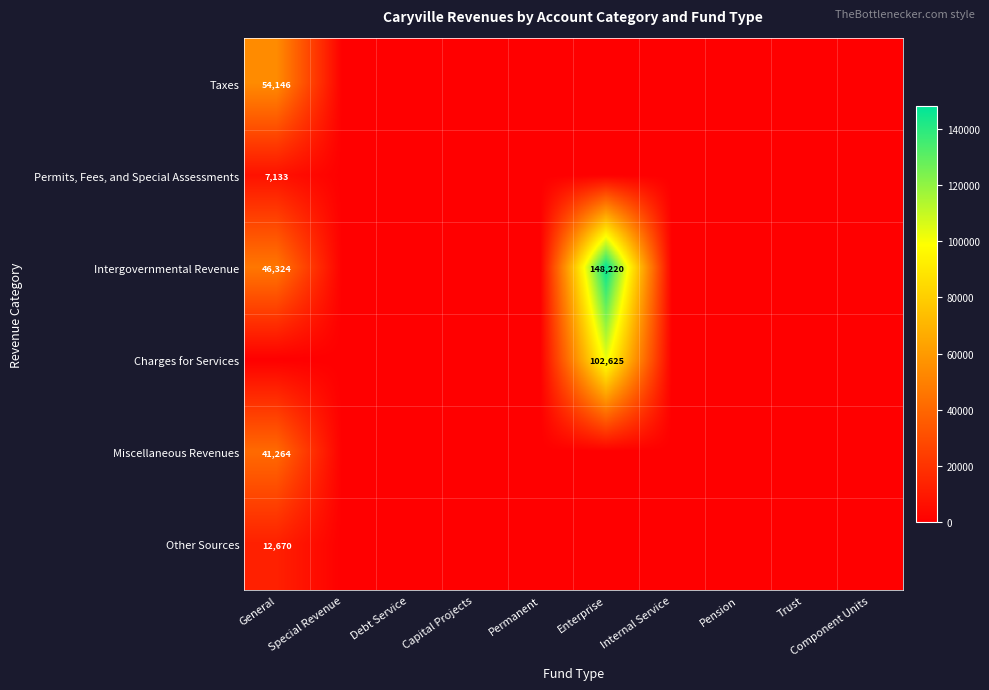

What is the average value of the Other Sources series?

1267